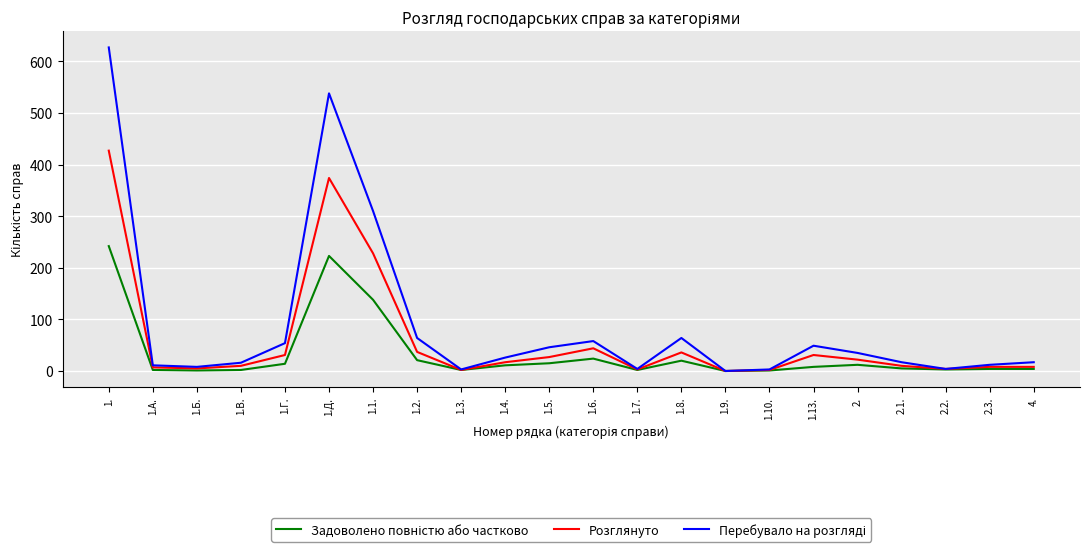

What position from the right is 1.1.?

16